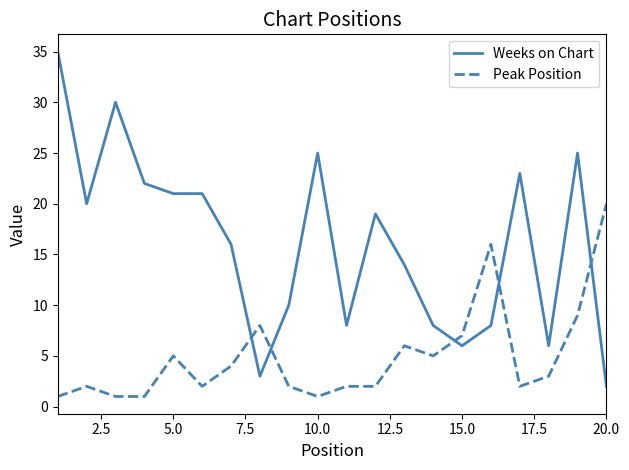

Which series ends up on top after the final intersection of Weeks on Chart and Peak Position?

Peak Position